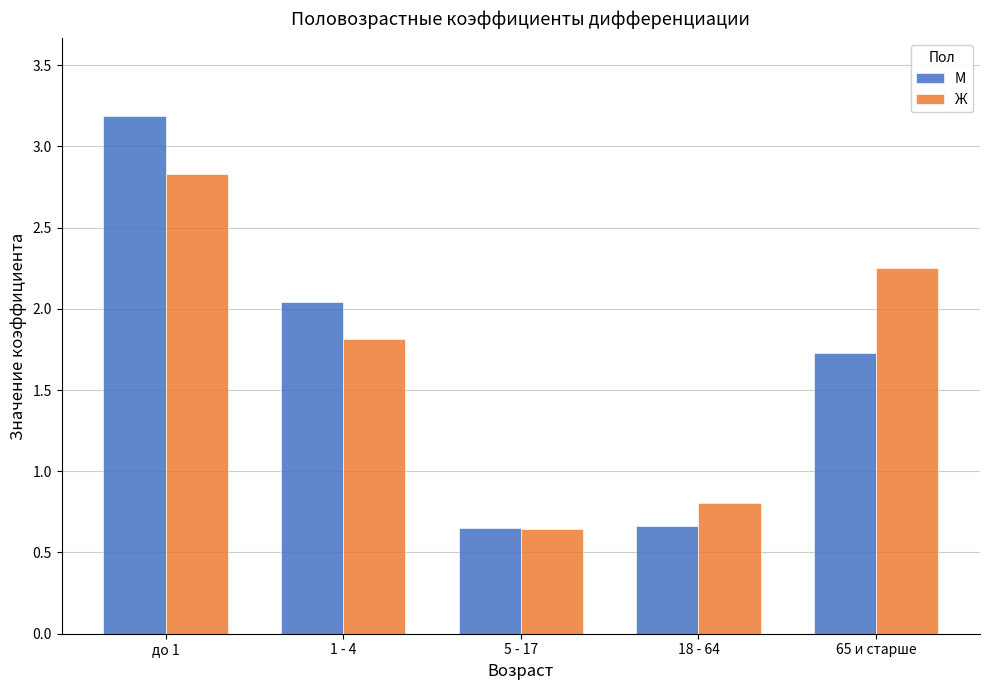

What are all the series names shown in the legend?

М, Ж